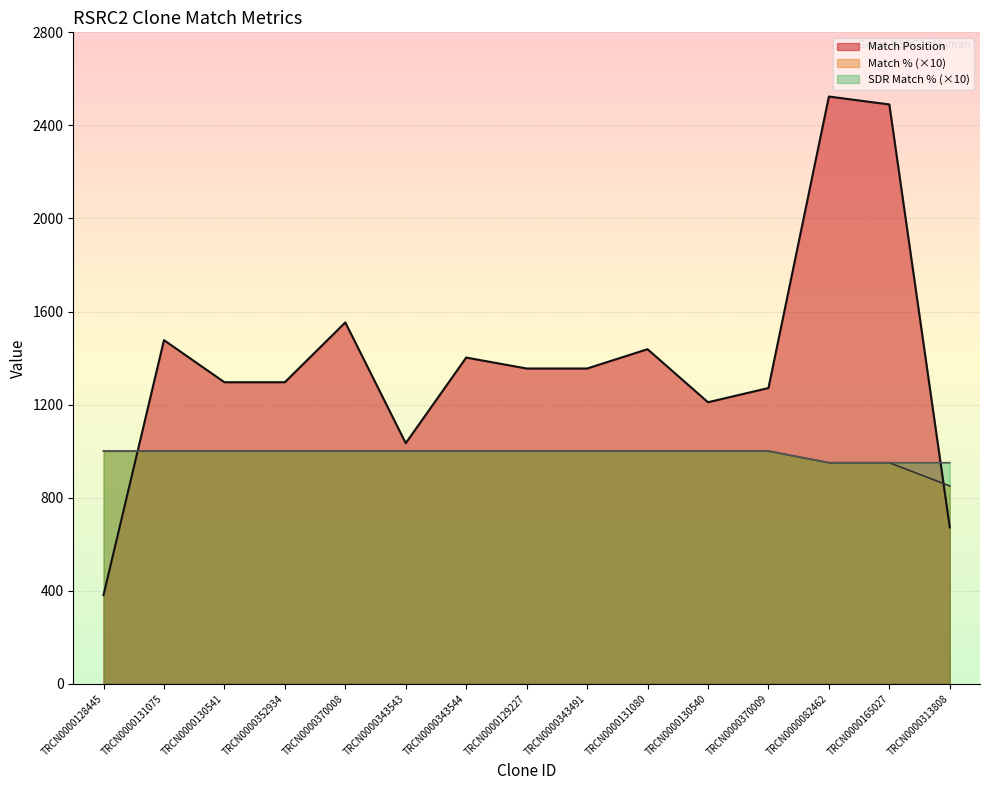

What are all the series names shown in the legend?

Match Position, Match % (×10), SDR Match % (×10)